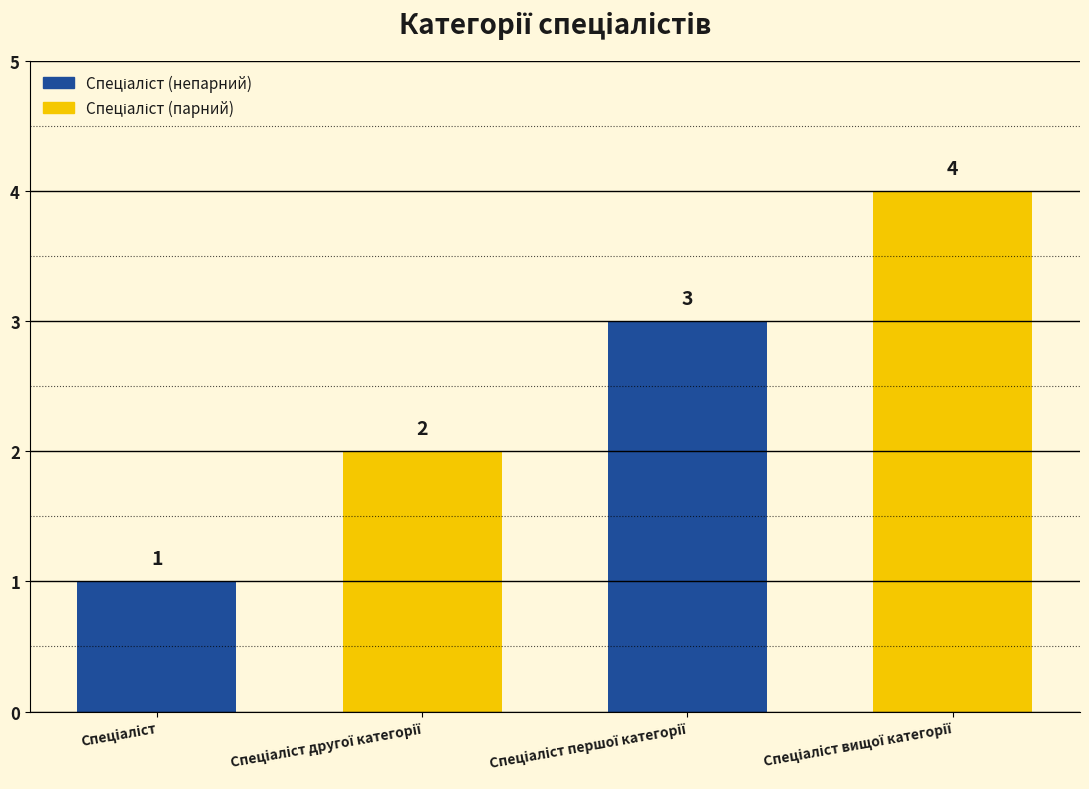

What is the smallest value displayed?

1